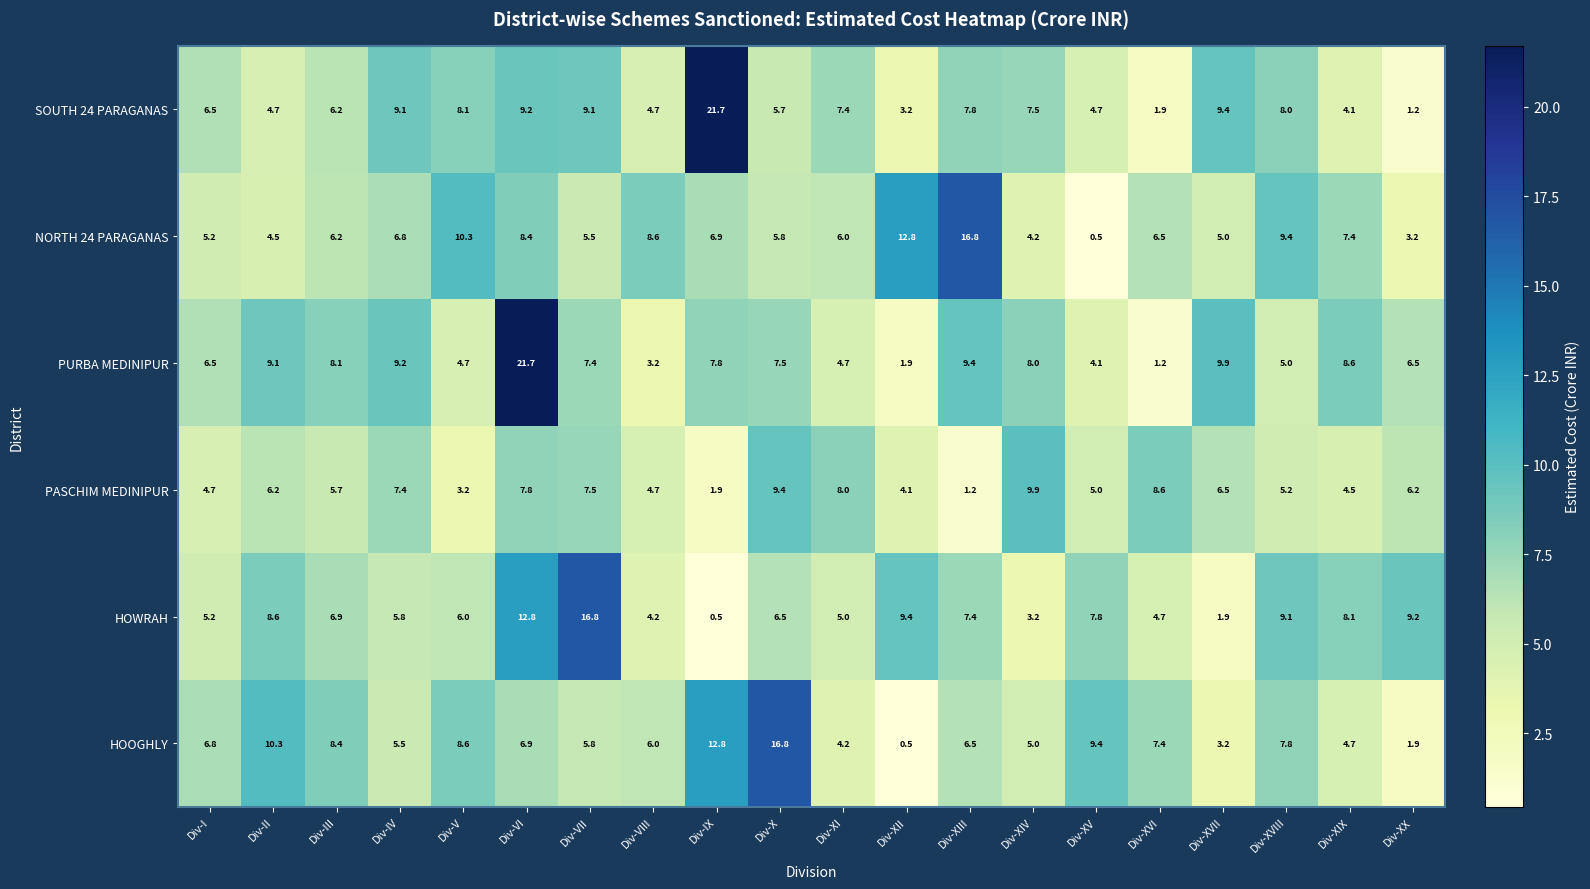

Between Div-IV and Div-XV, which series saw the biggest shift?

NORTH 24 PARAGANAS